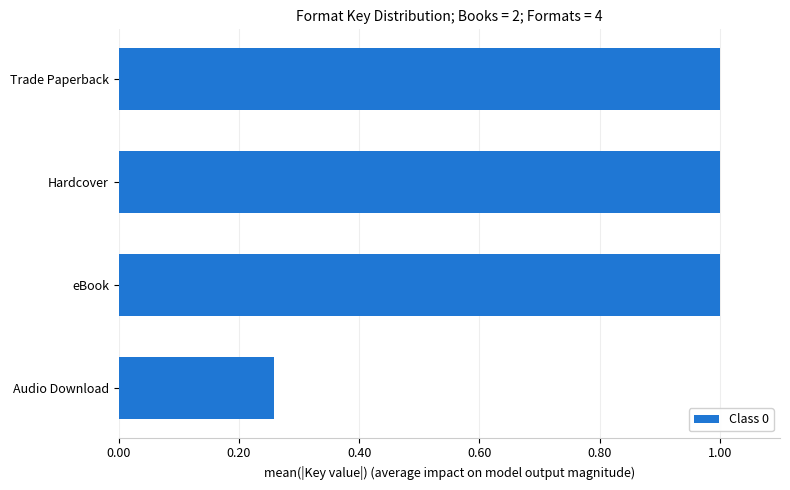

What is the maximum value shown in the chart?

1.0